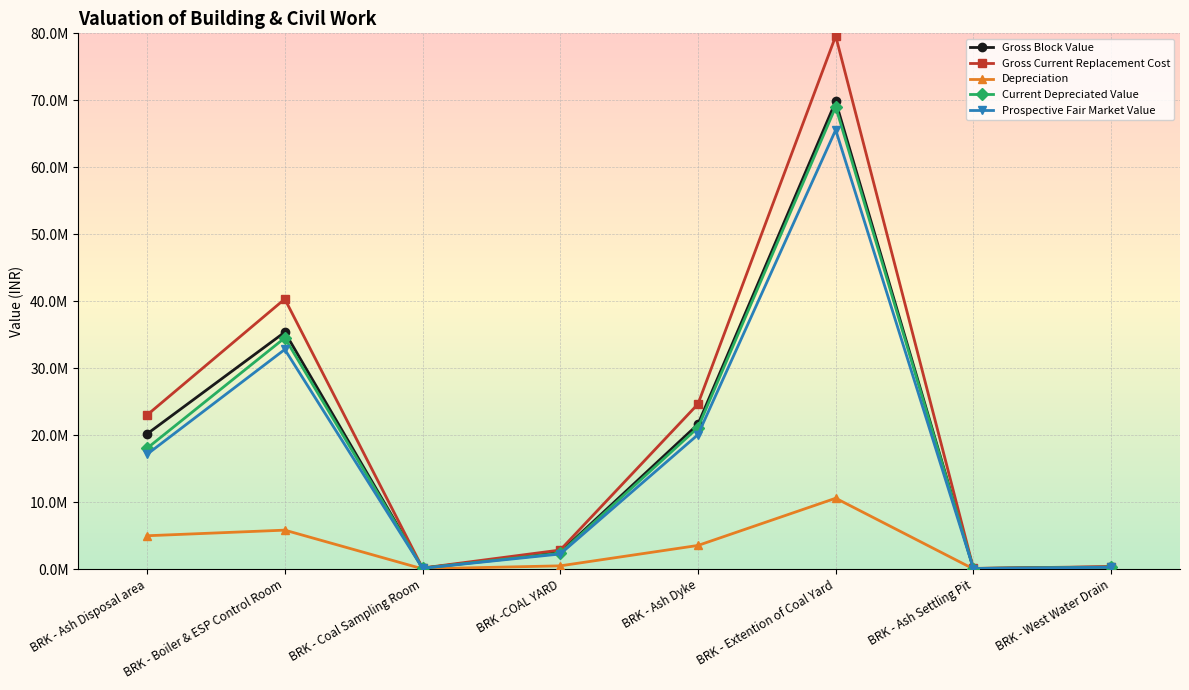

What is the difference between the highest and lowest values at BRK - Ash Disposal area?

18032313.6